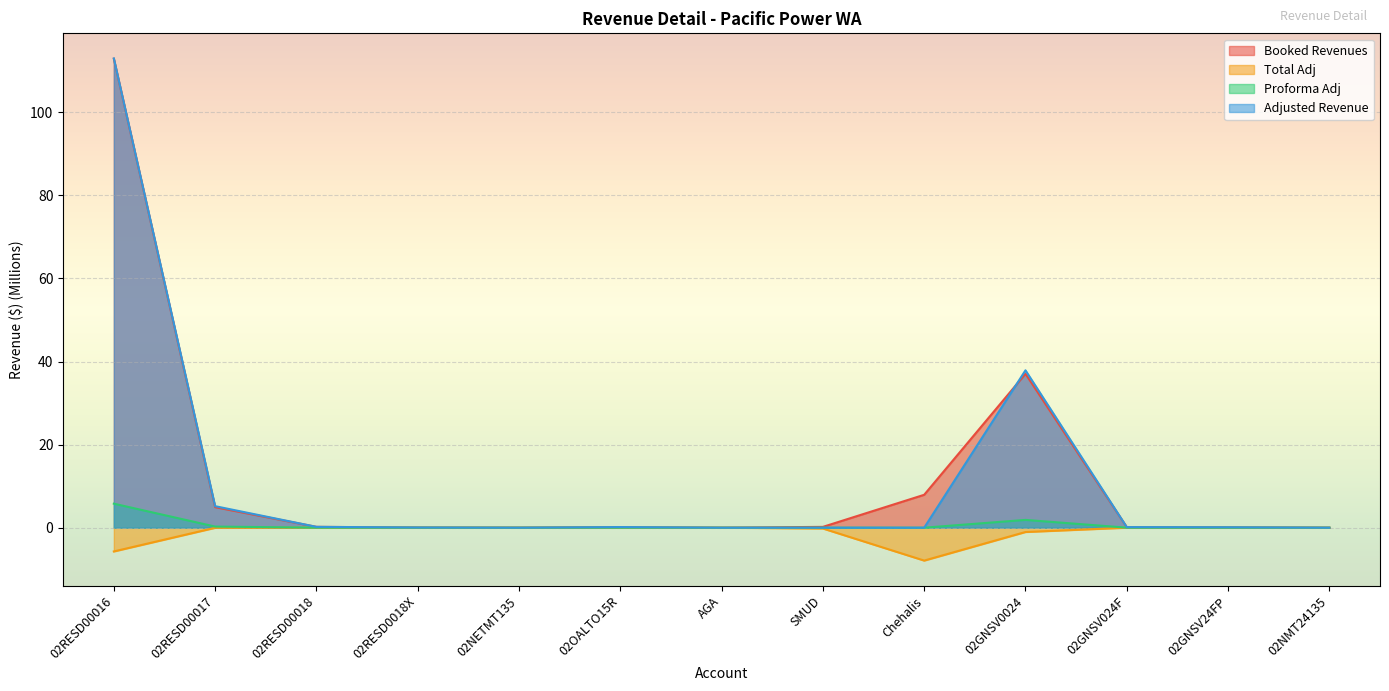

At which category is the sum across all series the highest?

02RESD00016